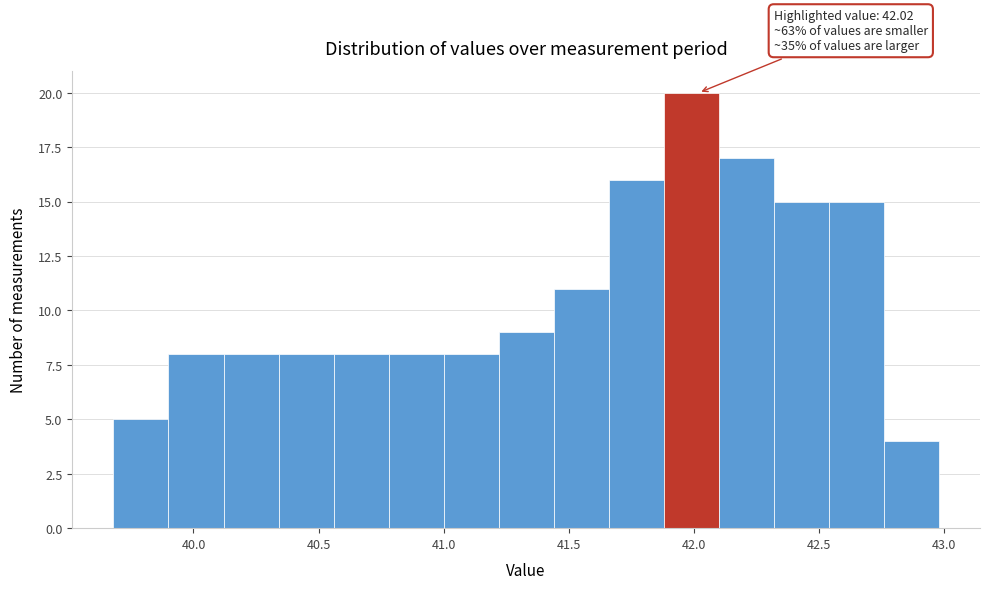

Over which range of the x-axis is the bar tallest?

41.88 to 42.10